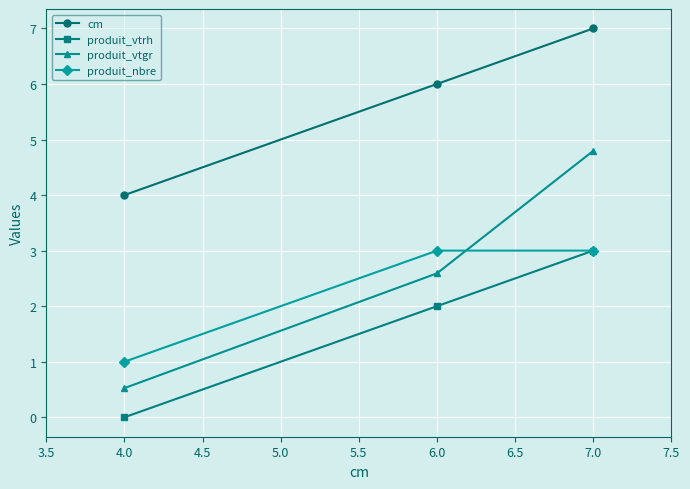

The cm series shows 4.0 at 4.0. True or false?

True